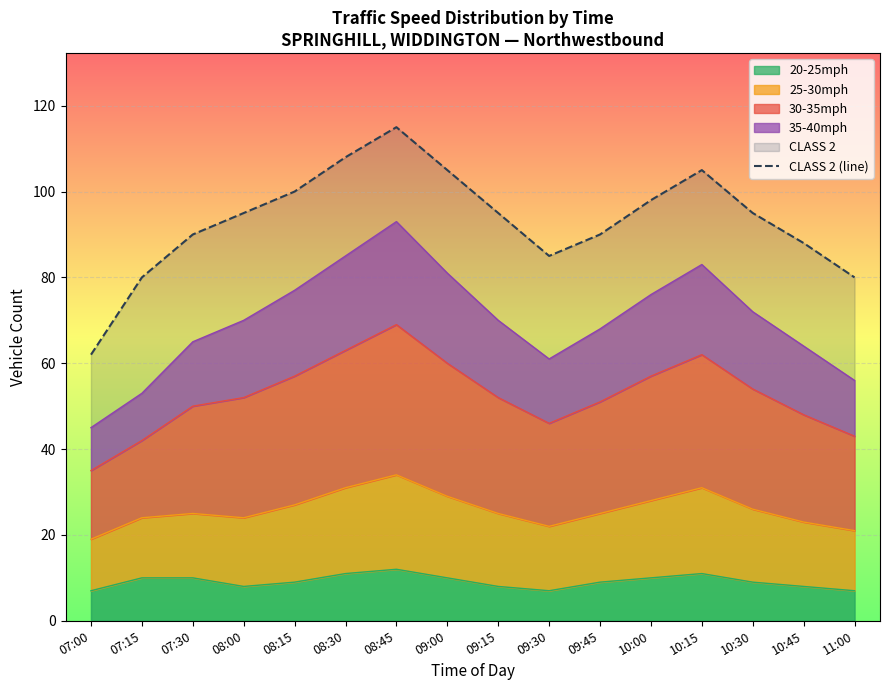

Where does the data first go above 95?

08:15